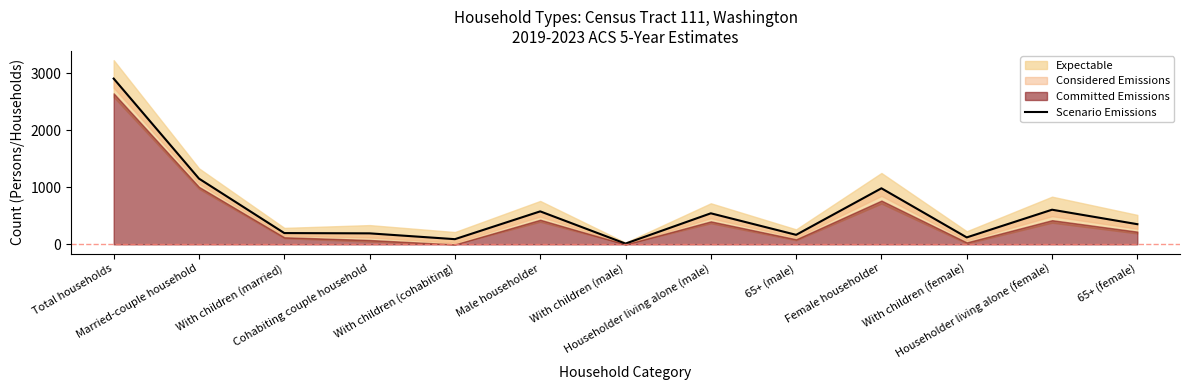

Where is the first local maximum?

Male householder